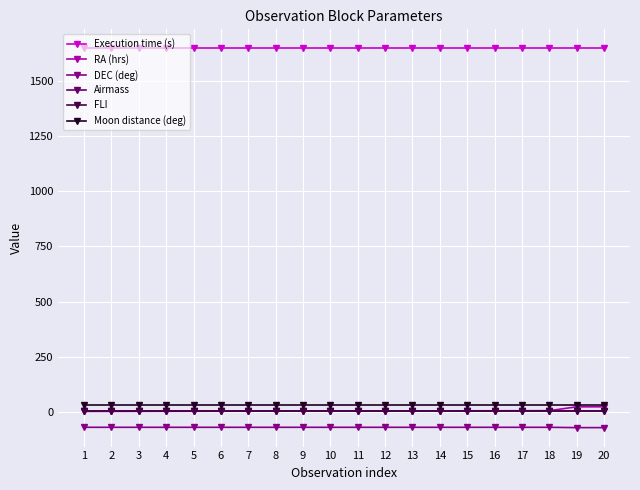

What is the total value across all series at 15?

1615.0